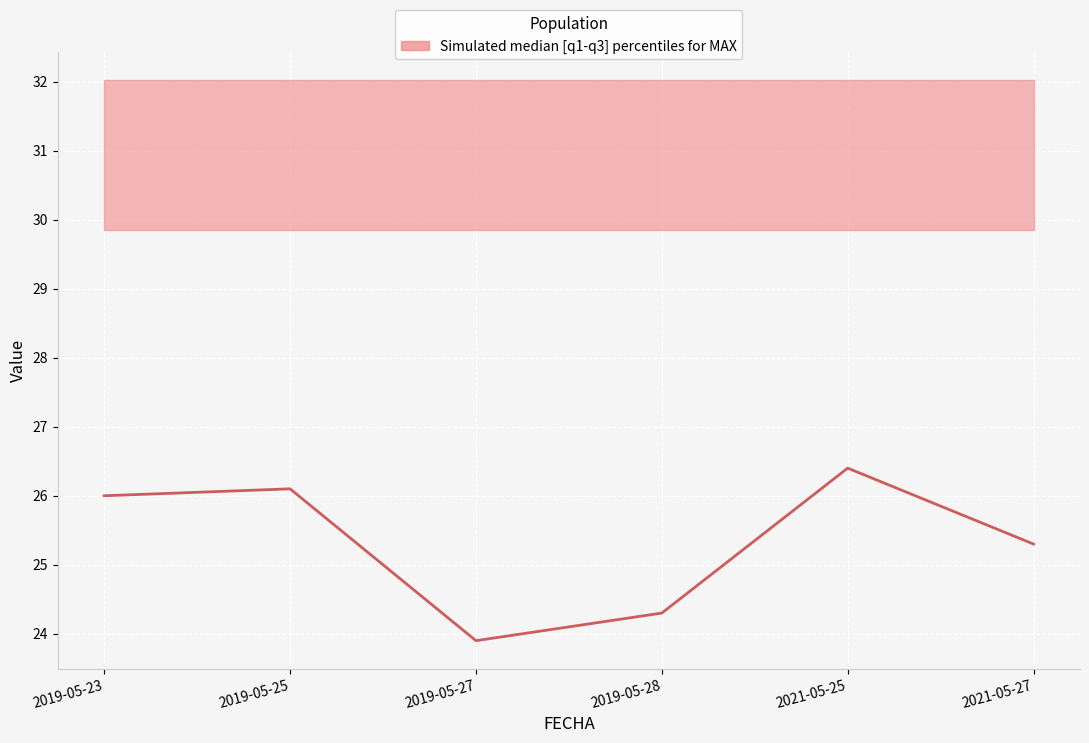

What is the label of the 1st point from the right?

2021-05-27